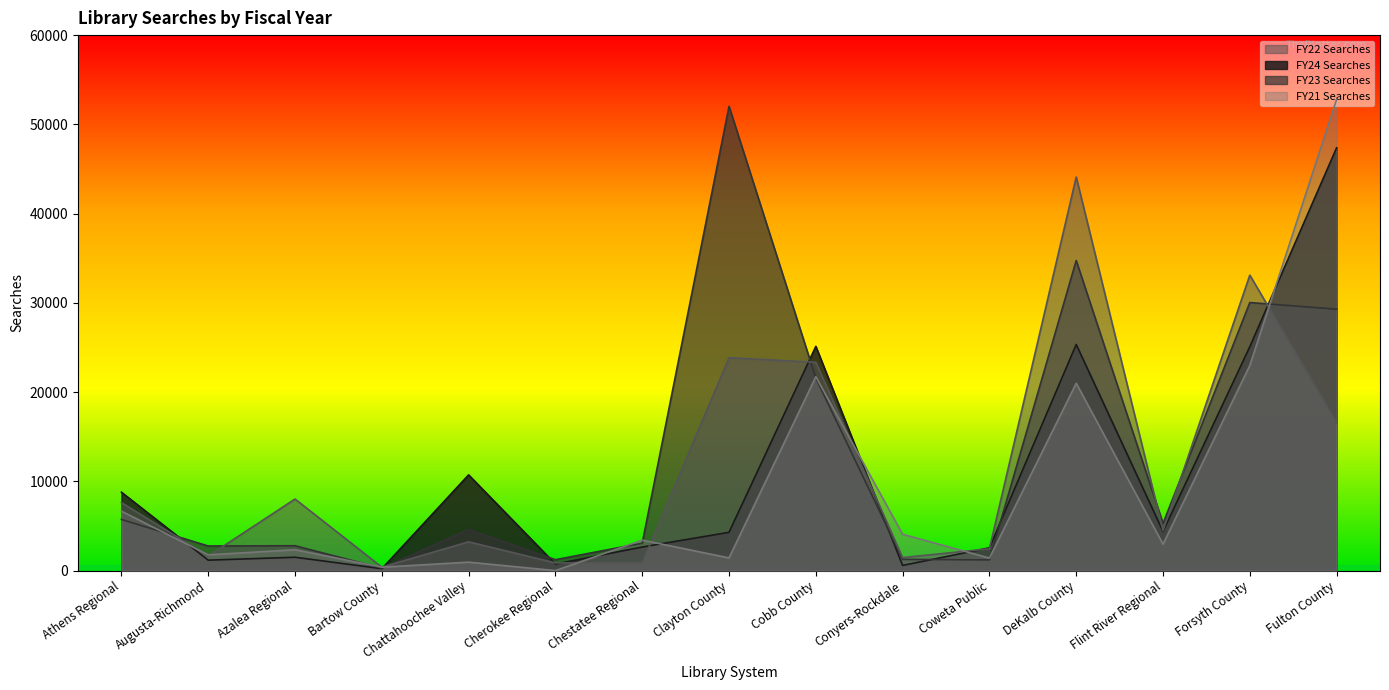

What is the label of the 14th point from the right?

Augusta-Richmond